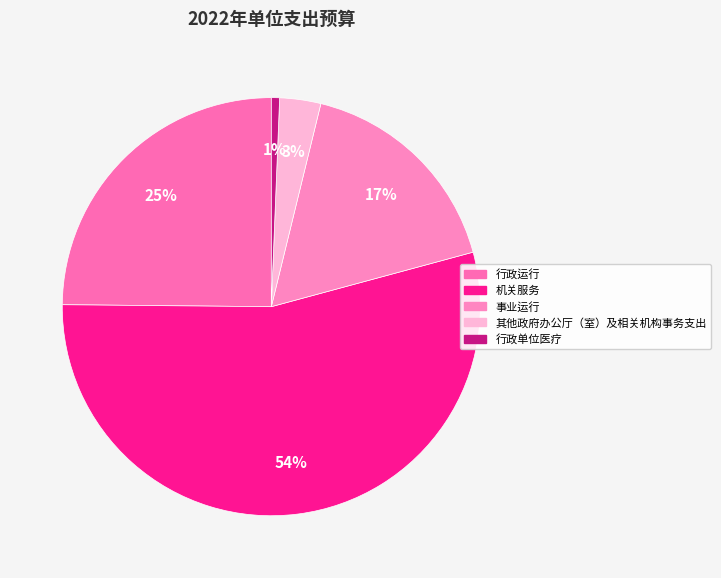

What is the majority slice?

机关服务